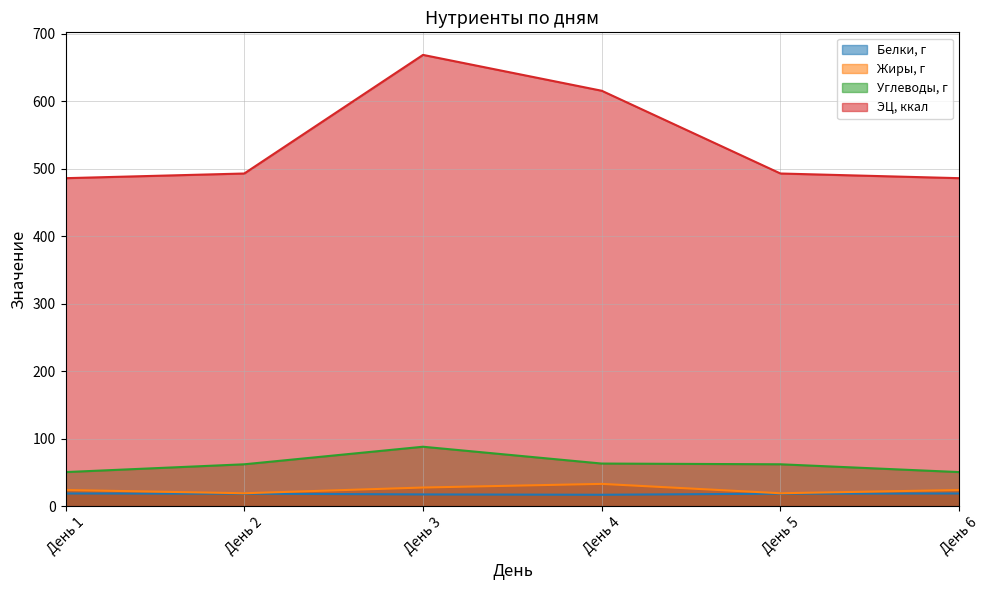

List the series in order of their peak value, highest first.

ЭЦ, ккал, Углеводы, г, Жиры, г, Белки, г